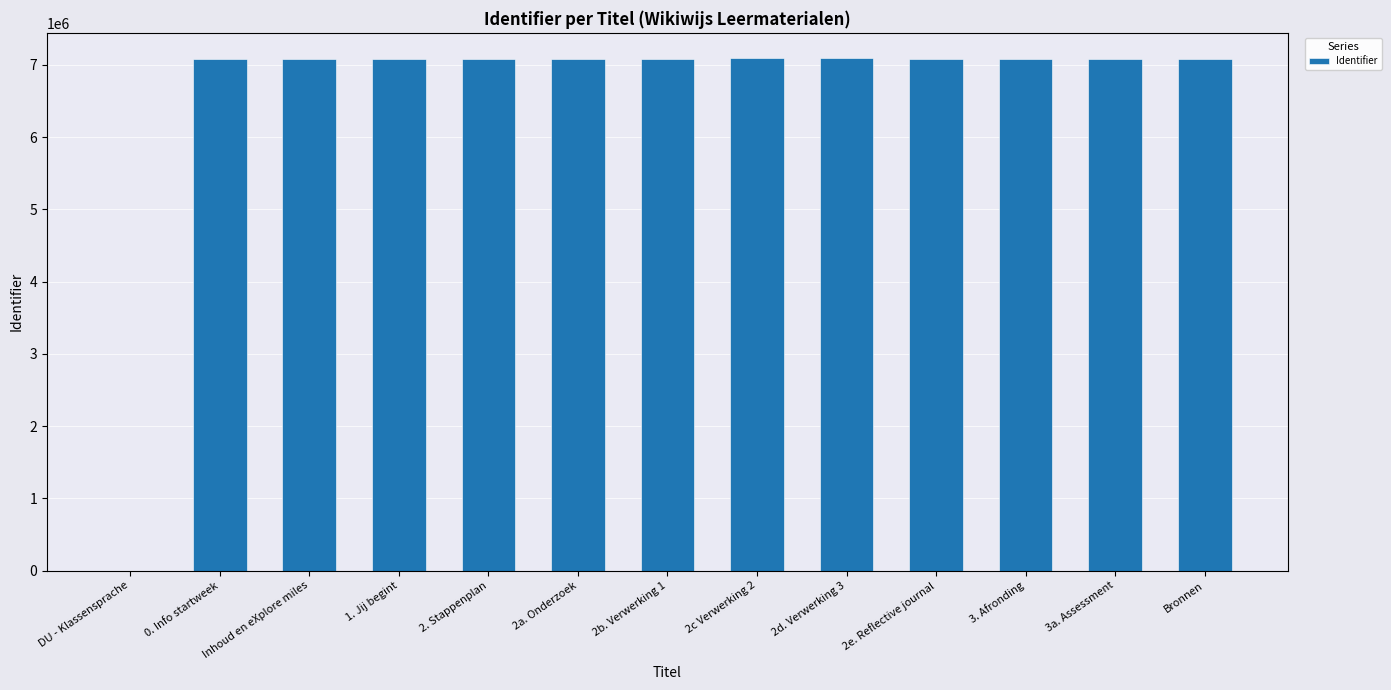

What is the maximum value shown in the chart?

7089927